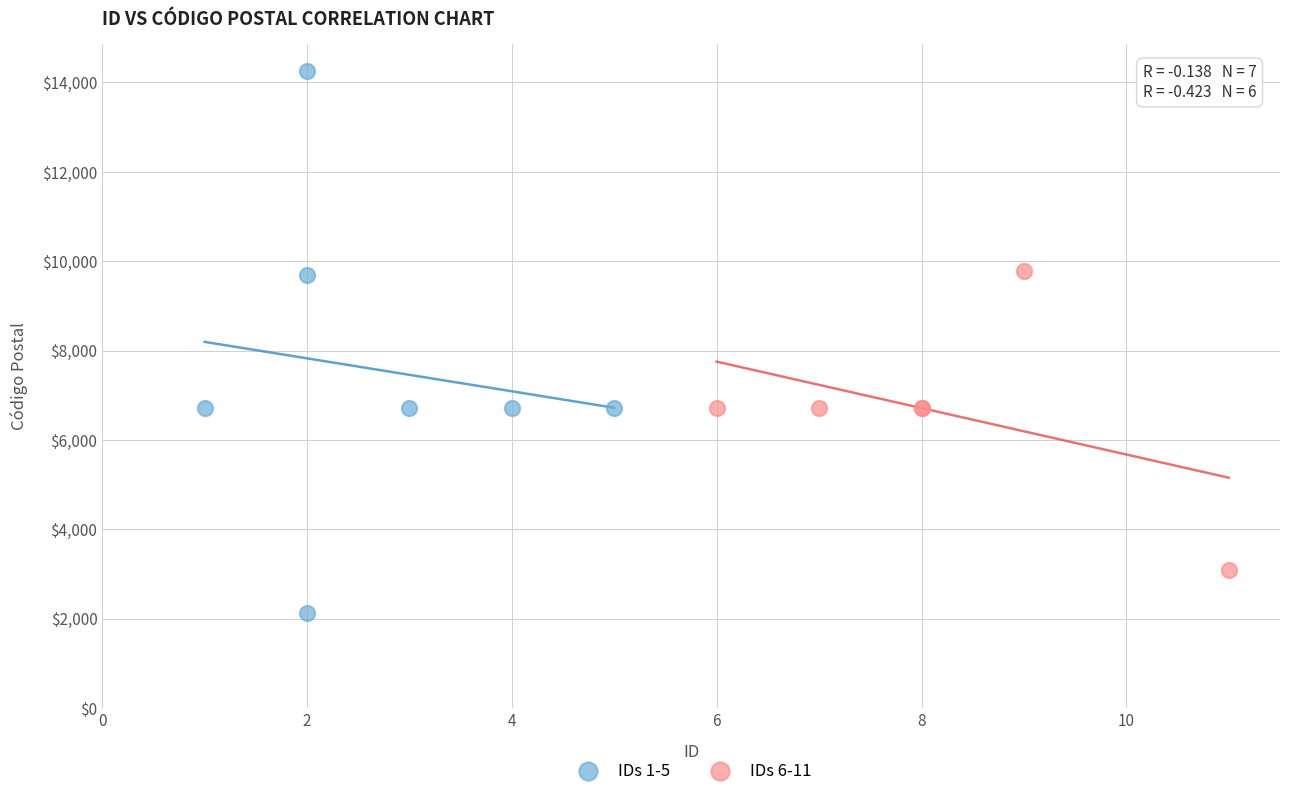

Which series reaches the minimum Y coordinate?

IDs 1-5